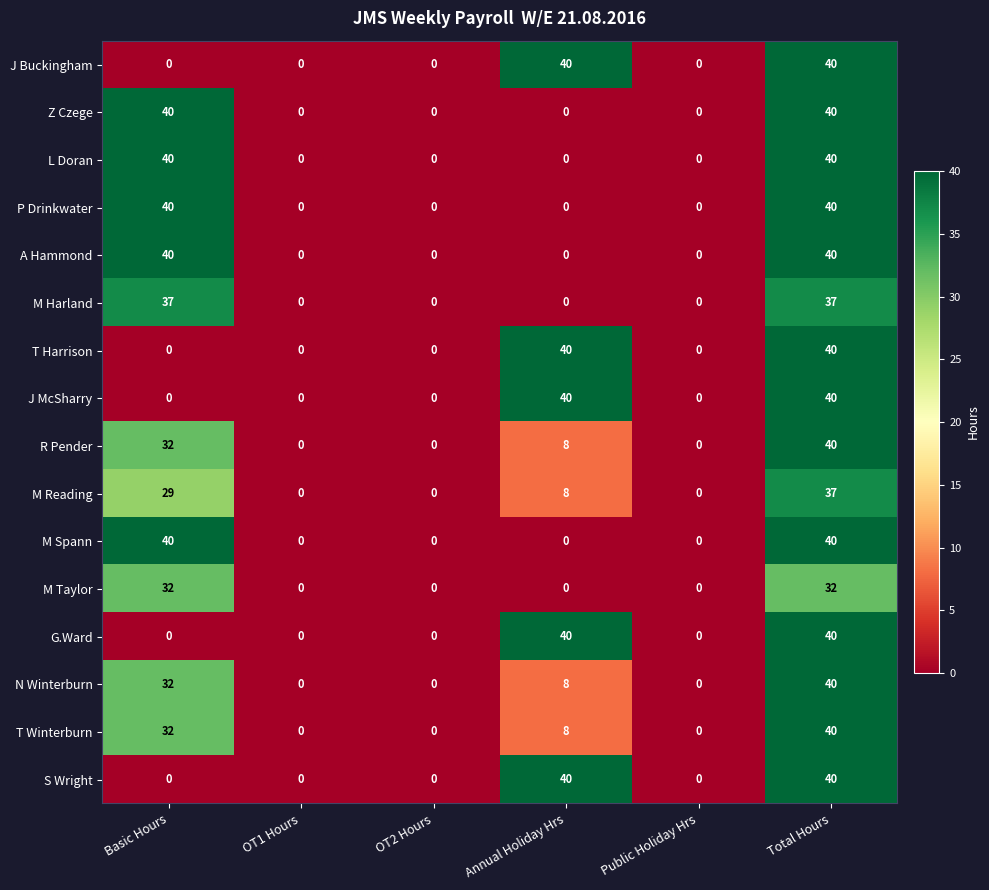

The M Spann series shows 40 at Total Hours. True or false?

True